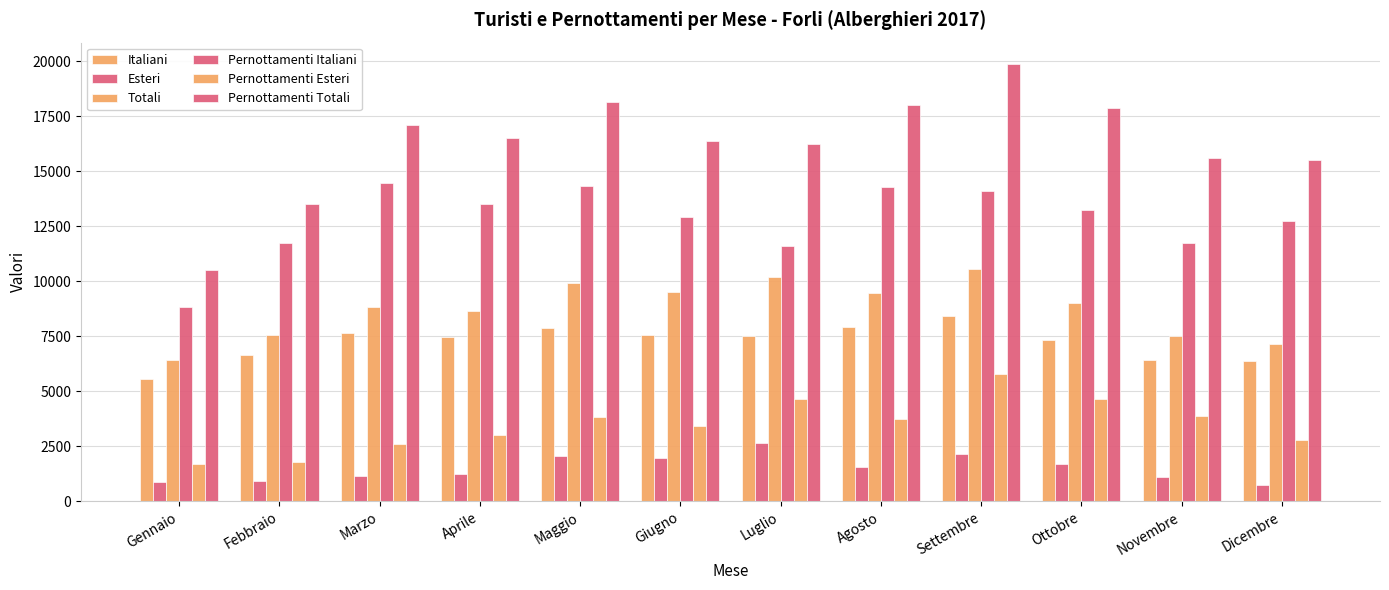

How many groups of bars are there?

12